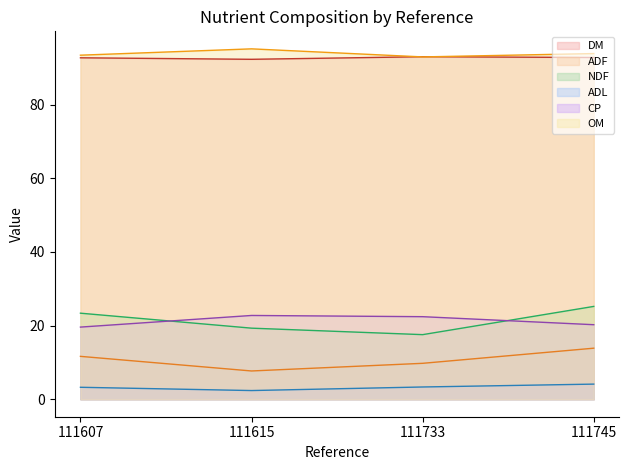

In NDF, how many points are lower than both neighbors (excluding endpoints)?

1